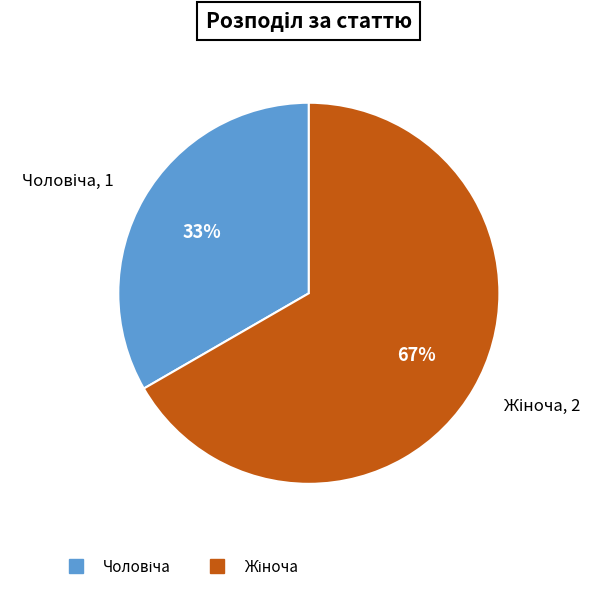

Is there any slice that represents more than half of the pie?

Yes